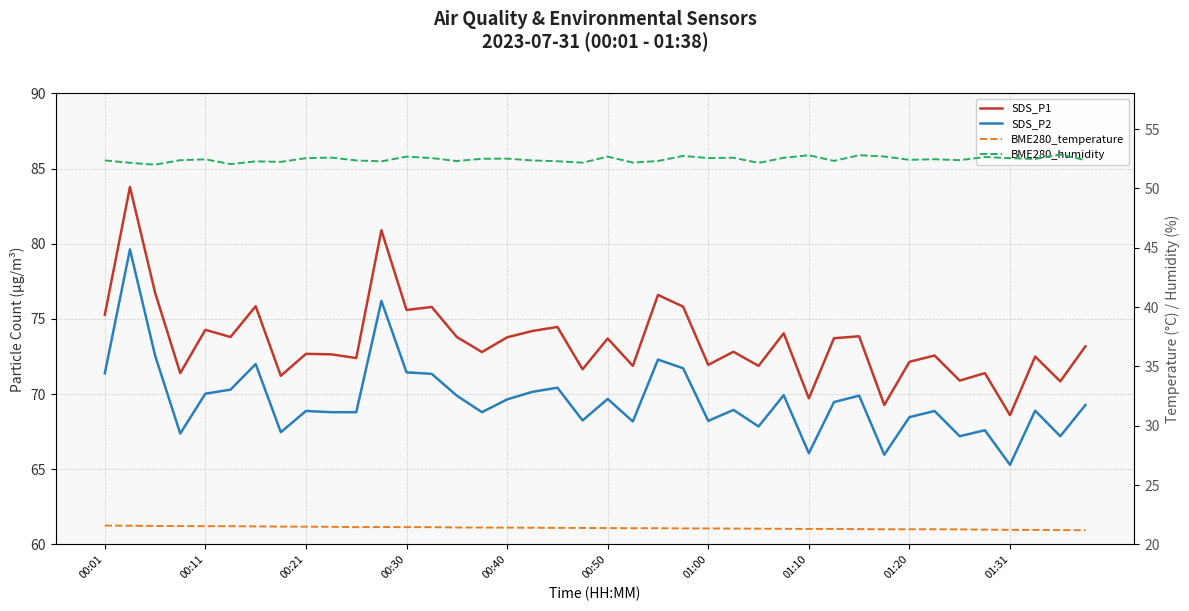

What position from the left is 01:00?

25